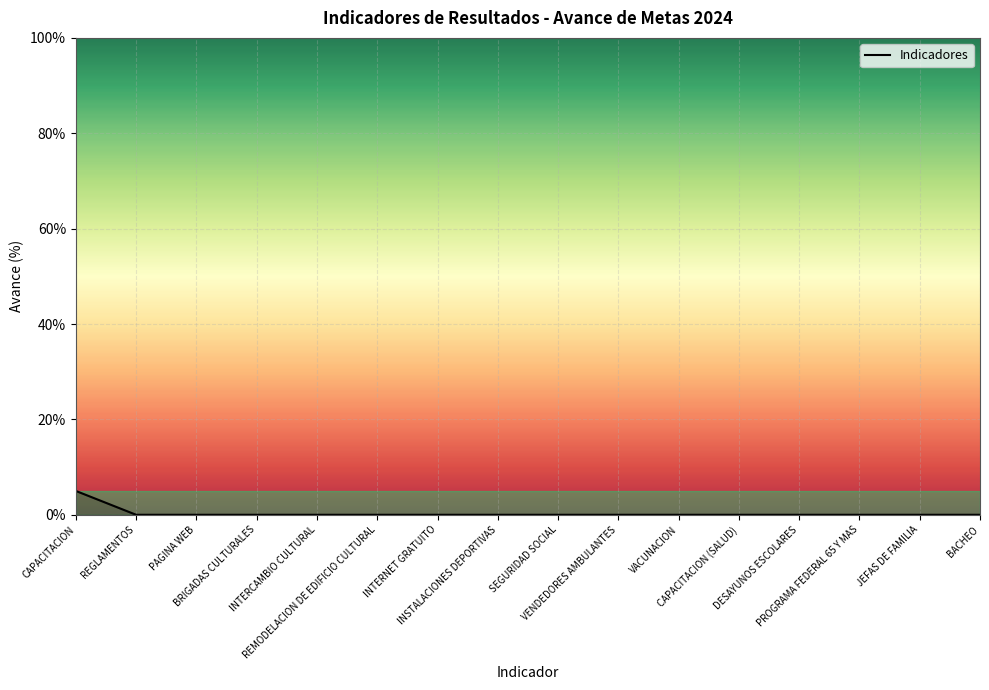

What is the greatest value displayed?

5